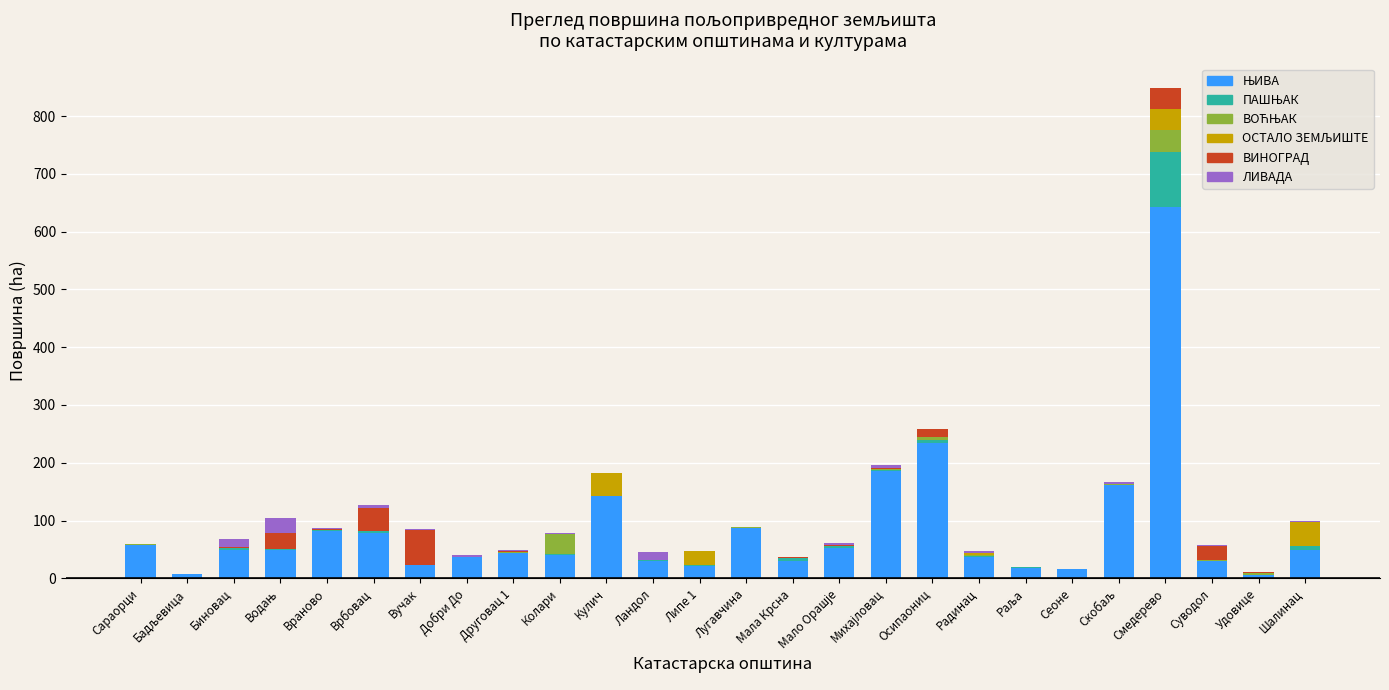

At which category is the sum across all series the highest?

Смедерево